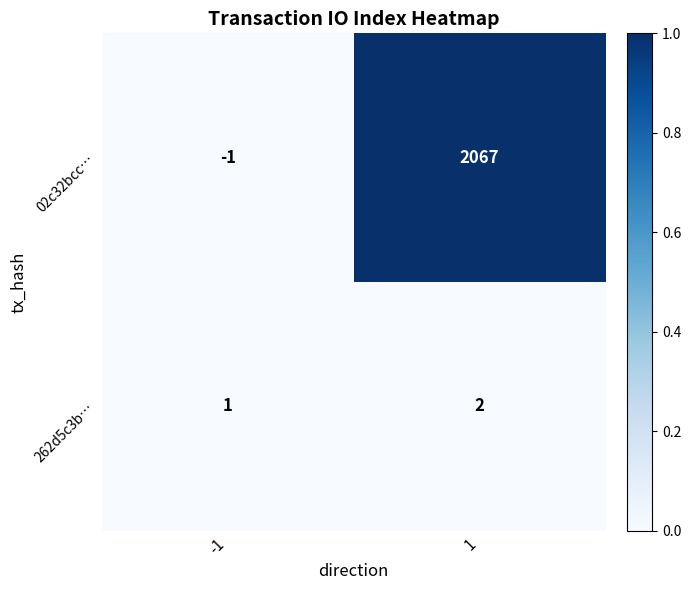

What is the maximum value shown in the chart?

2067